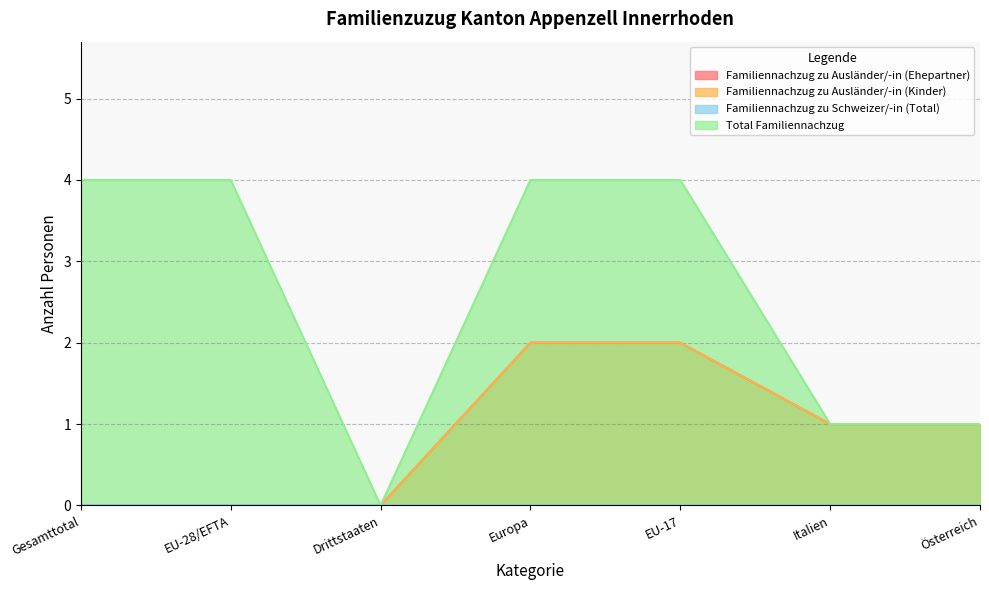

The Familiennachzug zu Ausländer/-in (Kinder) series shows -1 at Gesamttotal. True or false?

False